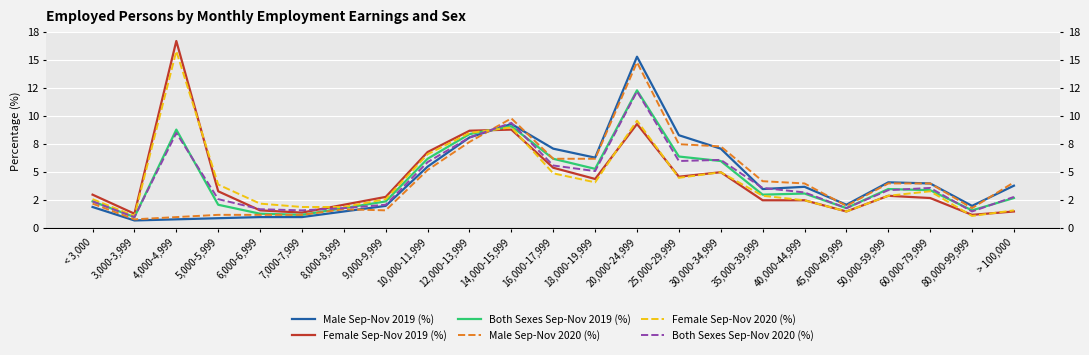

List the series in order of their peak value, lowest first.

Both Sexes Sep-Nov 2020 (%), Both Sexes Sep-Nov 2019 (%), Male Sep-Nov 2020 (%), Male Sep-Nov 2019 (%), Female Sep-Nov 2020 (%), Female Sep-Nov 2019 (%)